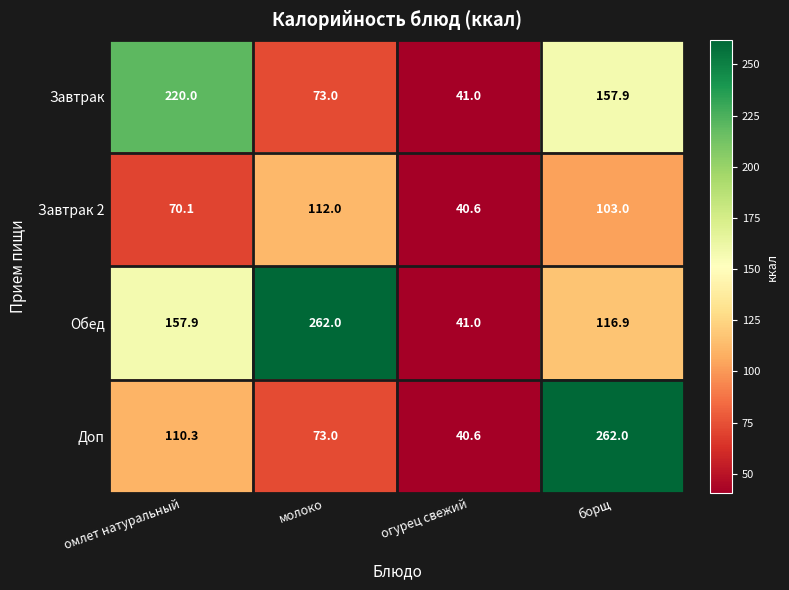

Rank the series at борщ from highest to lowest value.

Доп, Завтрак, Обед, Завтрак 2